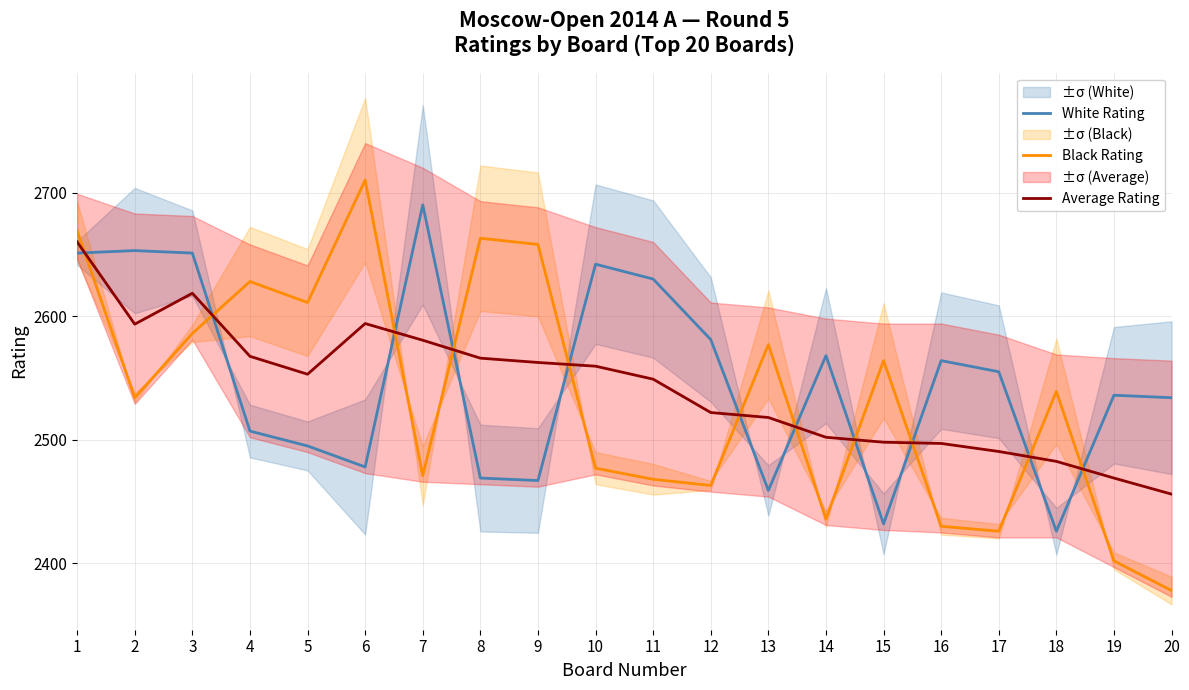

Which series has the largest total across all categories?

White Rating